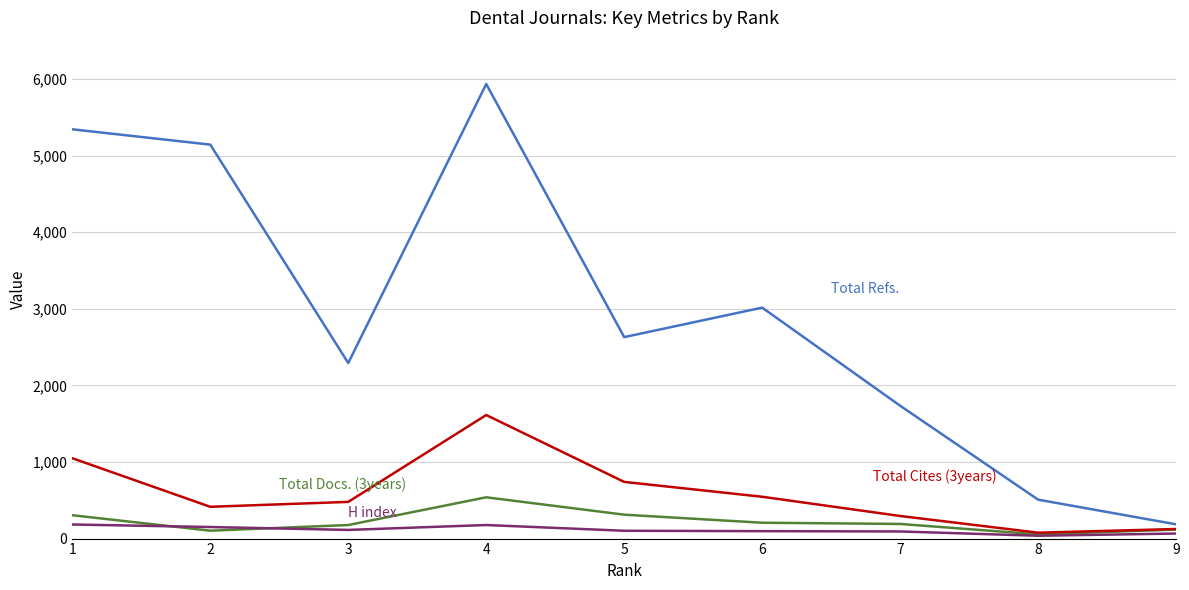

At which category is the sum across all series the highest?

4